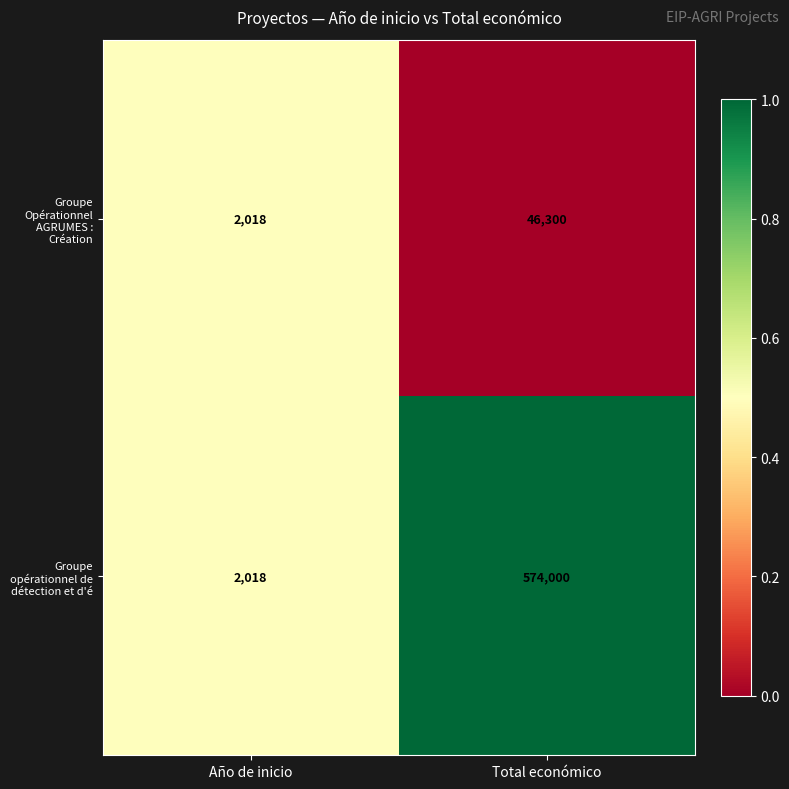

The value of Groupe Opérationnel AGRUMES : Création at Total económico is 46300. True or false?

True